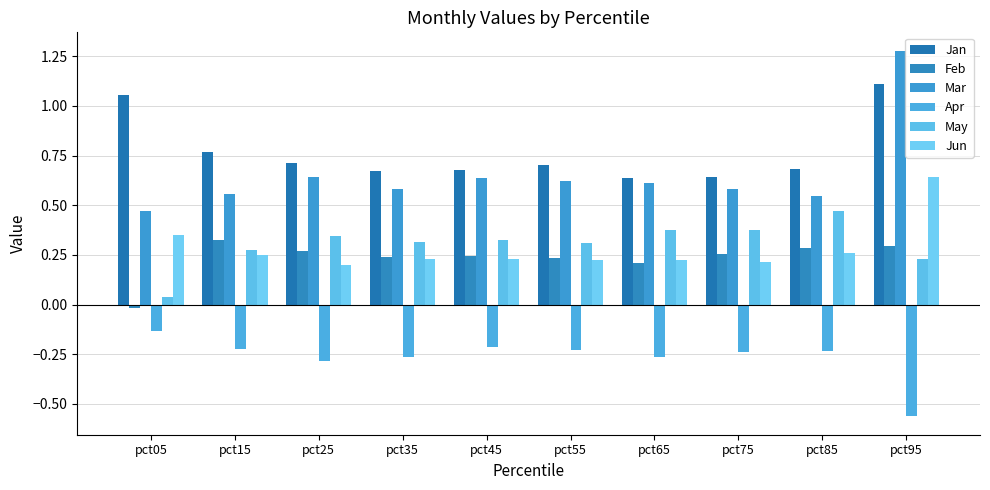

Which series has the largest range (max minus min)?

Mar